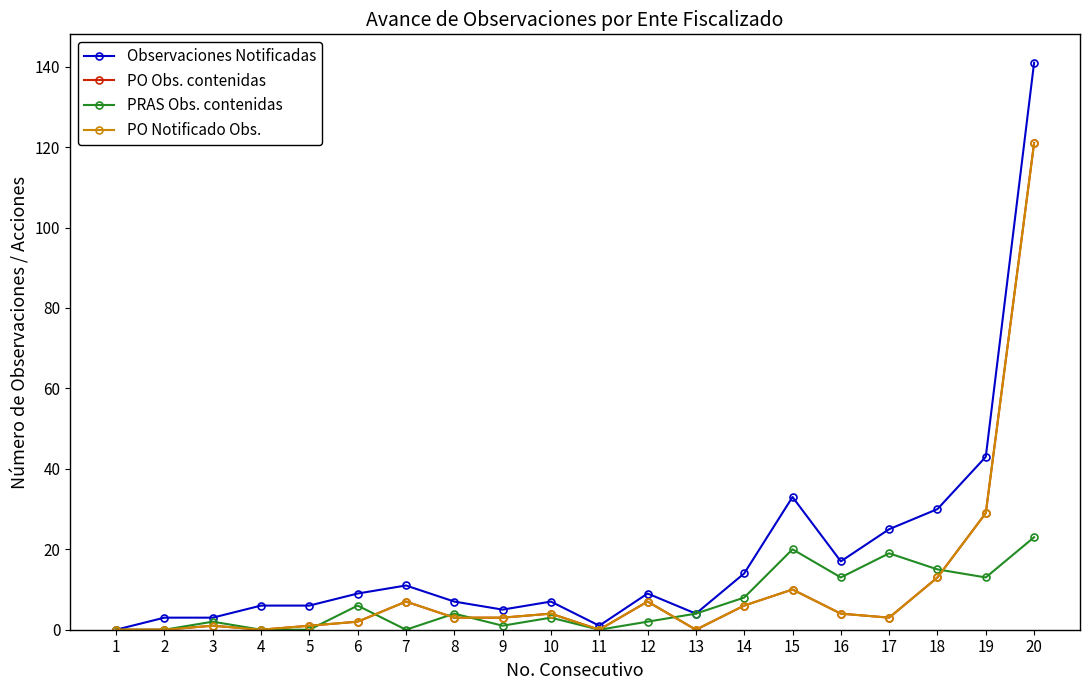

How many intersections are there between PO Obs. contenidas and PRAS Obs. contenidas?

6